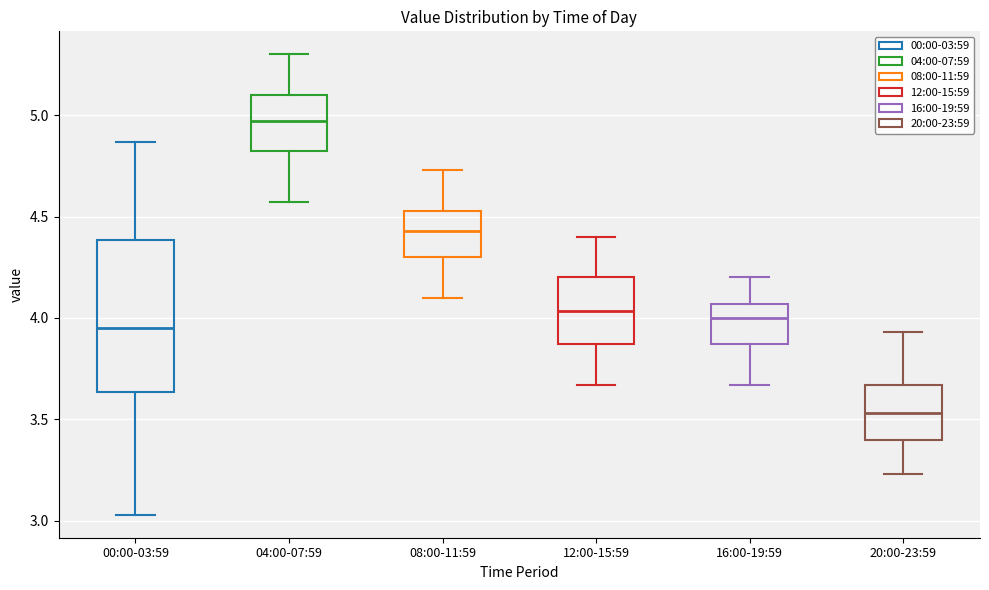

Reading left to right, read every box against the y-axis: the position of its median line, the range the box covers, and the ends of its whiskers. The values are not printed on the chart, so give them approximately, as read against the axis.

00:00-03:59: median 3.95, box 3.65 to 4.40, whiskers 3.05 to 4.85
04:00-07:59: median 4.95, box 4.80 to 5.10, whiskers 4.55 to 5.30
08:00-11:59: median 4.45, box 4.30 to 4.55, whiskers 4.10 to 4.75
12:00-15:59: median 4.05, box 3.85 to 4.20, whiskers 3.65 to 4.40
16:00-19:59: median 4.00, box 3.85 to 4.05, whiskers 3.65 to 4.20
20:00-23:59: median 3.55, box 3.40 to 3.65, whiskers 3.25 to 3.95